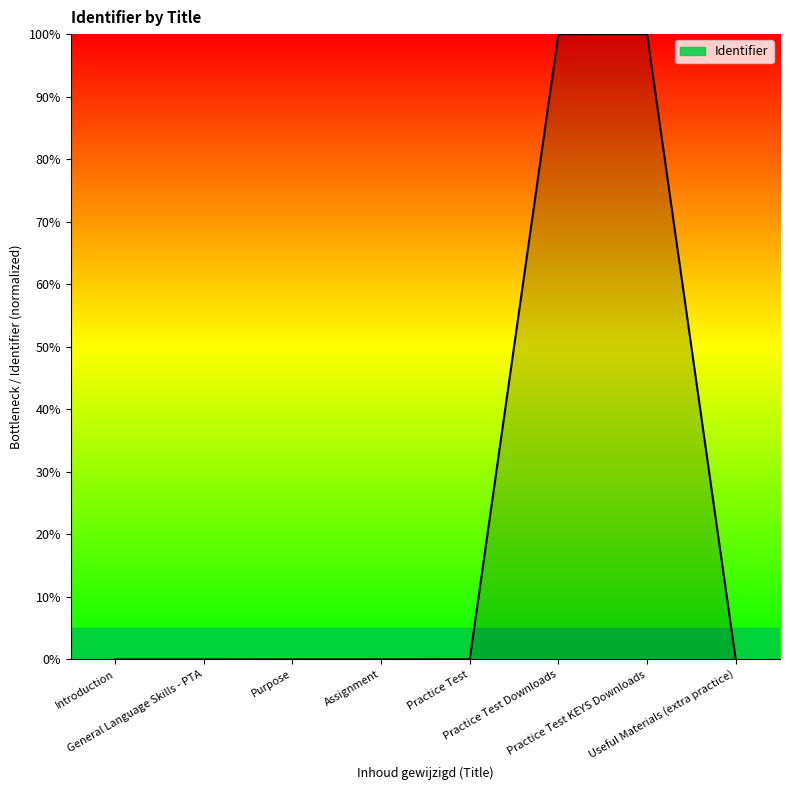

What is the greatest value displayed?

100.0